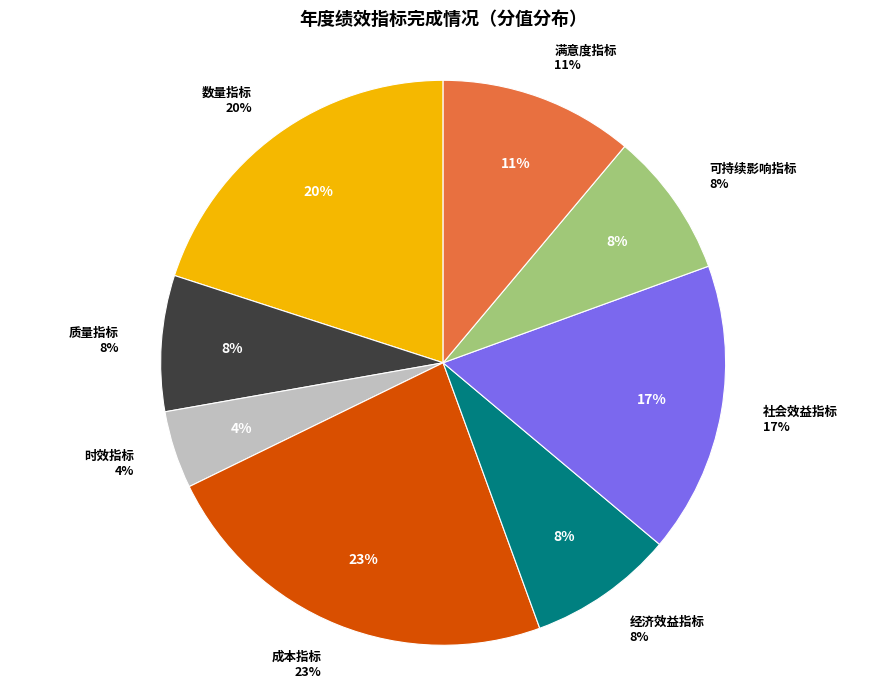

Which slice is the largest?

成本指标